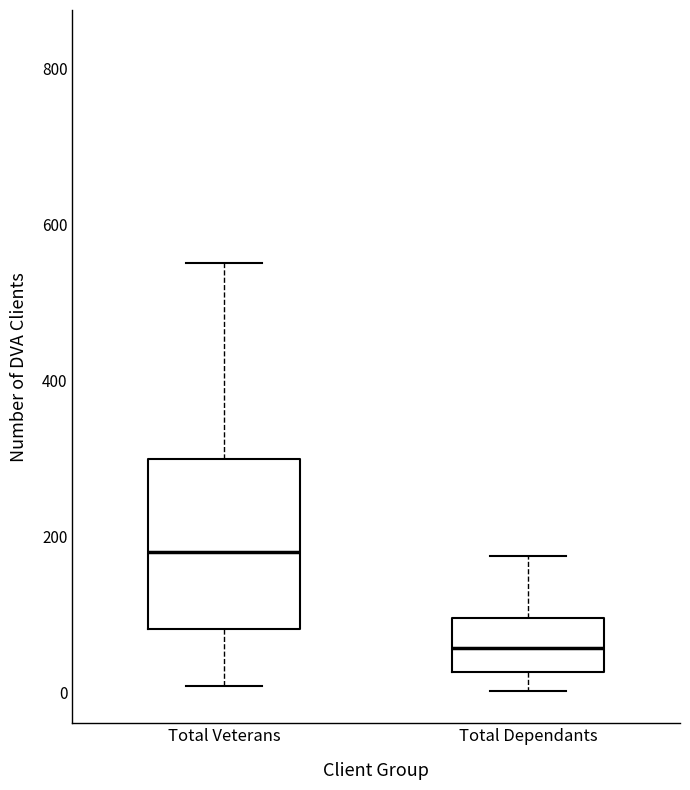

Where does the upper whisker of the box for Total Dependants end on the y-axis? The values are not printed on the chart, so give them approximately, as read against the axis.

180